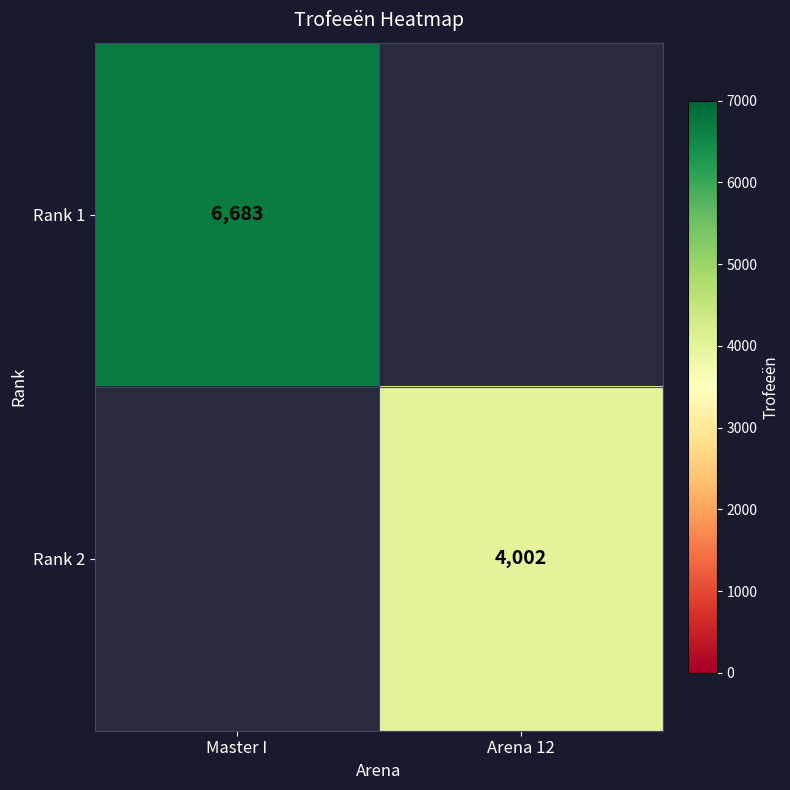

Is the value of Rank 2 at Arena 12 greater than the value of Rank 1 at Master I?

No